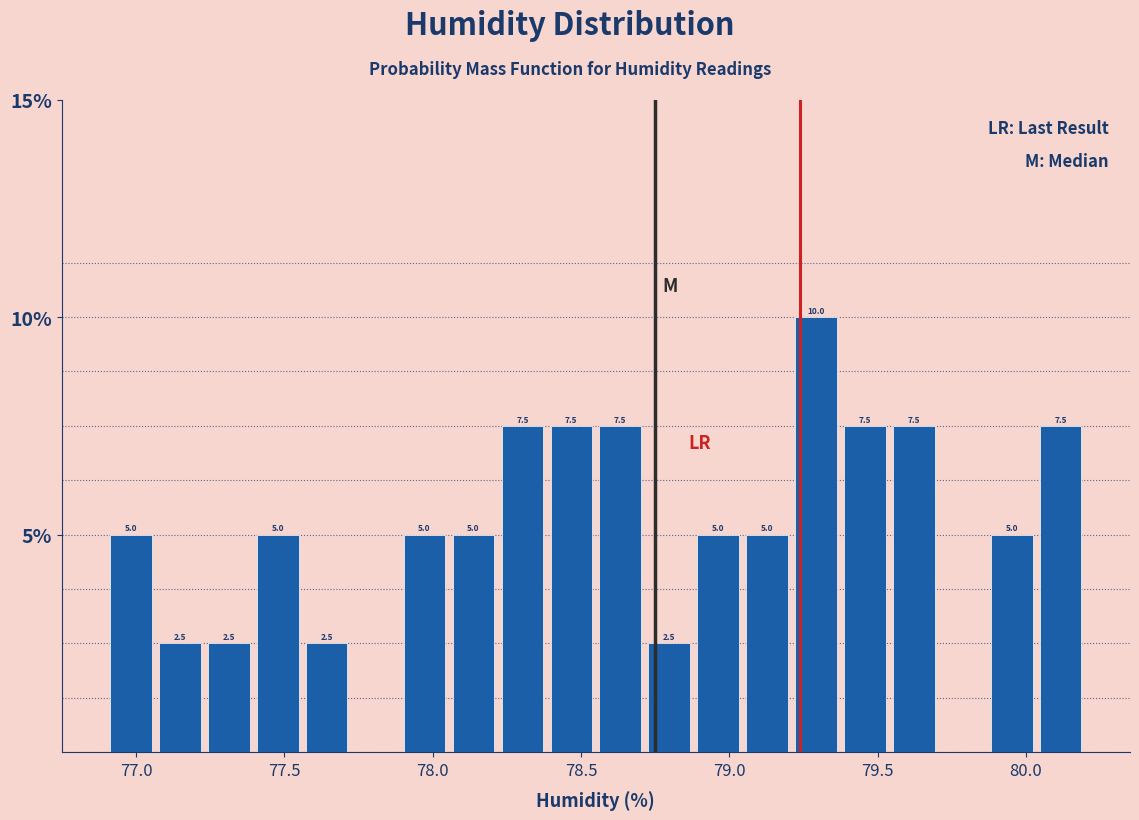

Read against the x-axis, roughly where is the centre of the tallest bar?

79.30